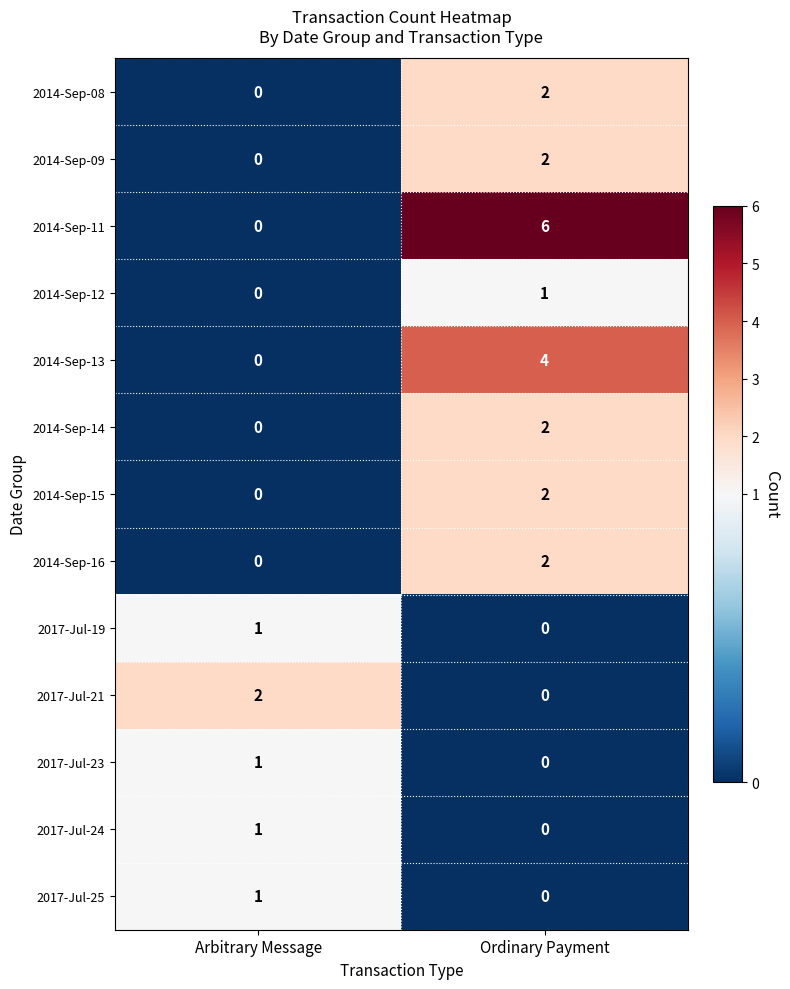

Which series has the largest range (max minus min)?

2014-Sep-11